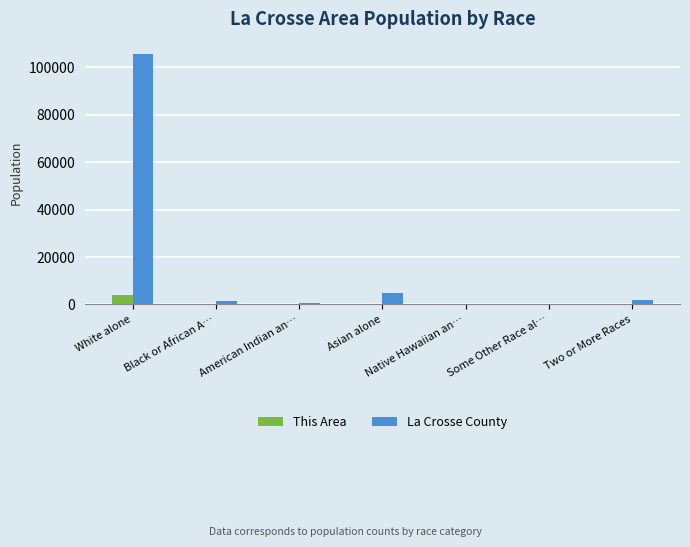

What is the total value across all series at White alone?

109679